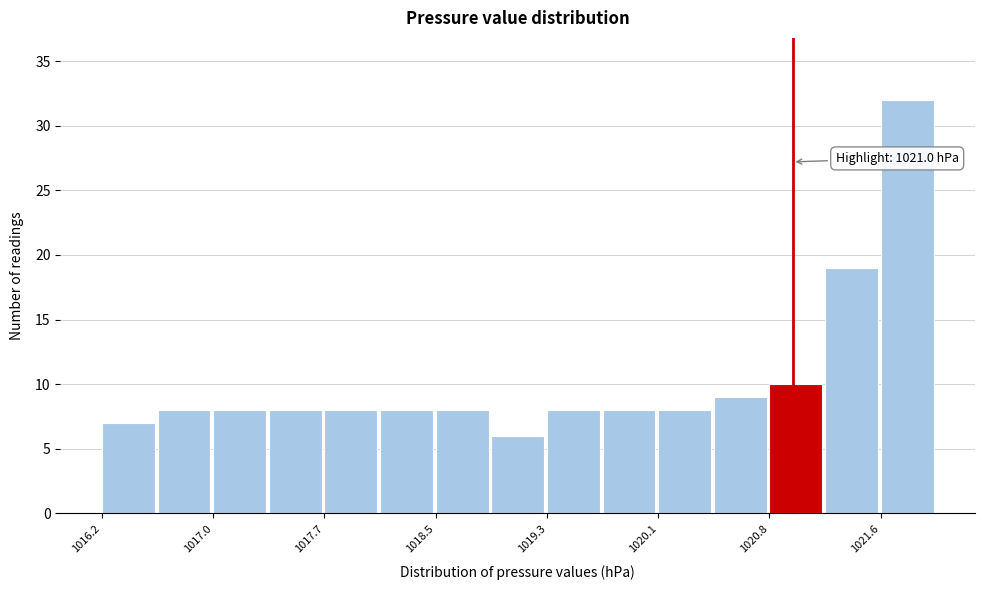

Read against the x-axis, roughly where is the centre of the tallest bar?

1021.8